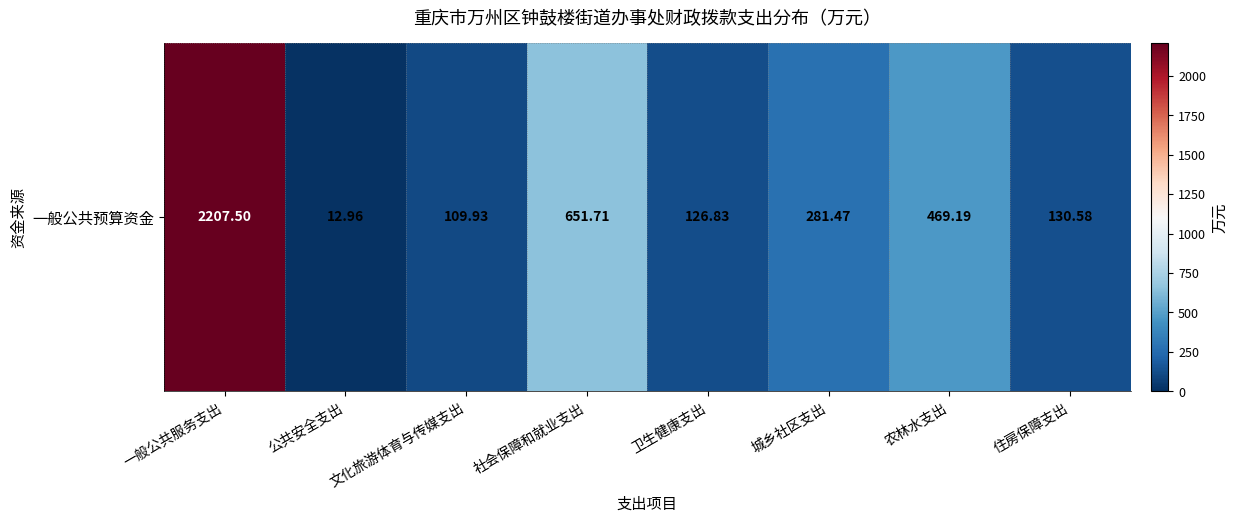

True or false: the data shows 177.4 at 卫生健康支出.

False